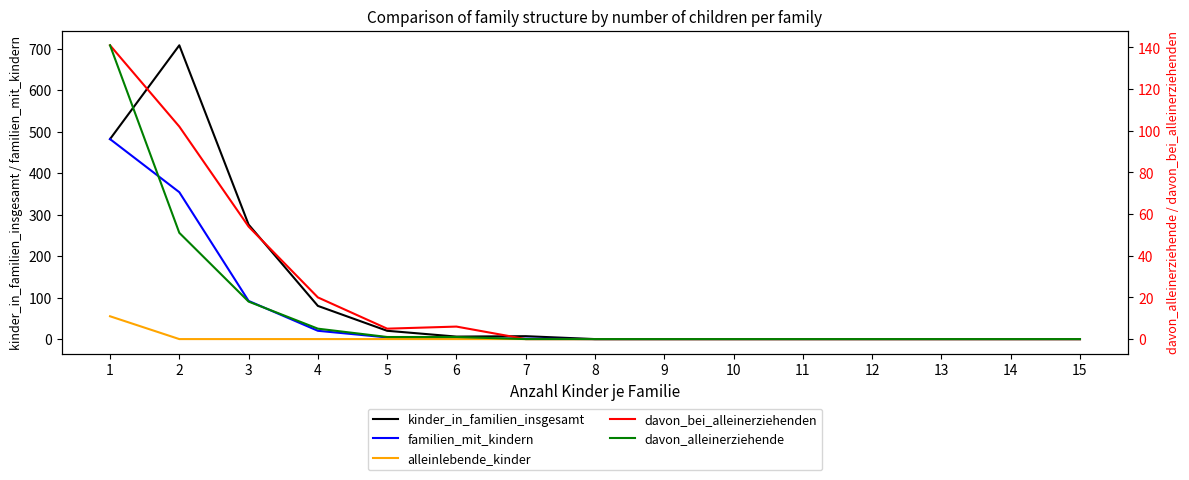

List the series in order of their peak value, highest first.

kinder_in_familien_insgesamt, familien_mit_kindern, davon_bei_alleinerziehenden, davon_alleinerziehende, alleinlebende_kinder